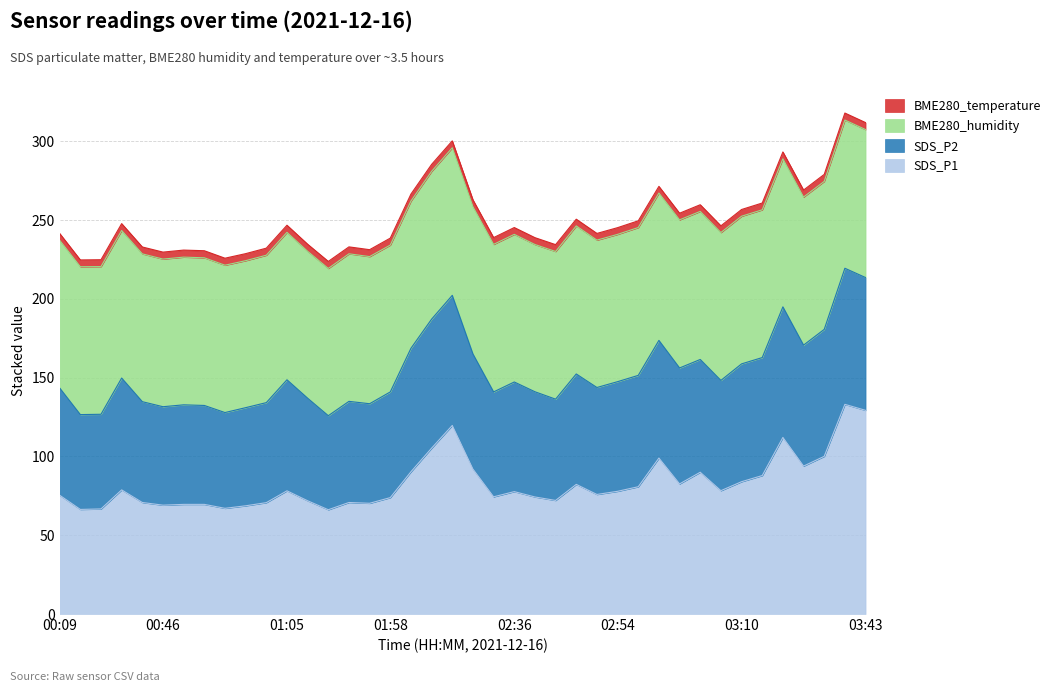

Is it true that SDS_P1 equals 67.1 at 00:57?

True